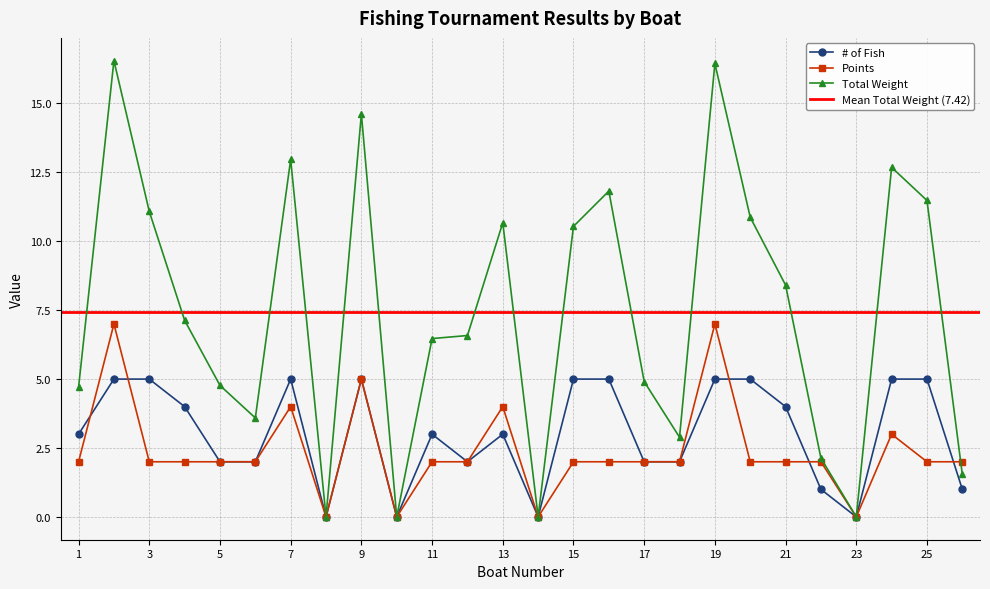

Reading right to left, extract all data points from this chart.

# of Fish: 1.0	5.0	5.0	0.0	1.0	4.0	5.0	5.0	2.0	2.0	5.0	5.0	0.0	3.0	2.0	3.0	0.0	5.0	0.0	5.0	2.0	2.0	4.0	5.0	5.0	3.0
Points: 2.0	2.0	3.0	0.0	2.0	2.0	2.0	7.0	2.0	2.0	2.0	2.0	0.0	4.0	2.0	2.0	0.0	5.0	0.0	4.0	2.0	2.0	2.0	2.0	7.0	2.0
Total Weight: 1.5	11.5	12.7	0.0	2.1	8.4	10.9	16.4	2.9	4.9	11.8	10.5	0.0	10.7	6.6	6.5	0.0	14.6	0.0	13.0	3.6	4.8	7.1	11.1	16.6	4.7